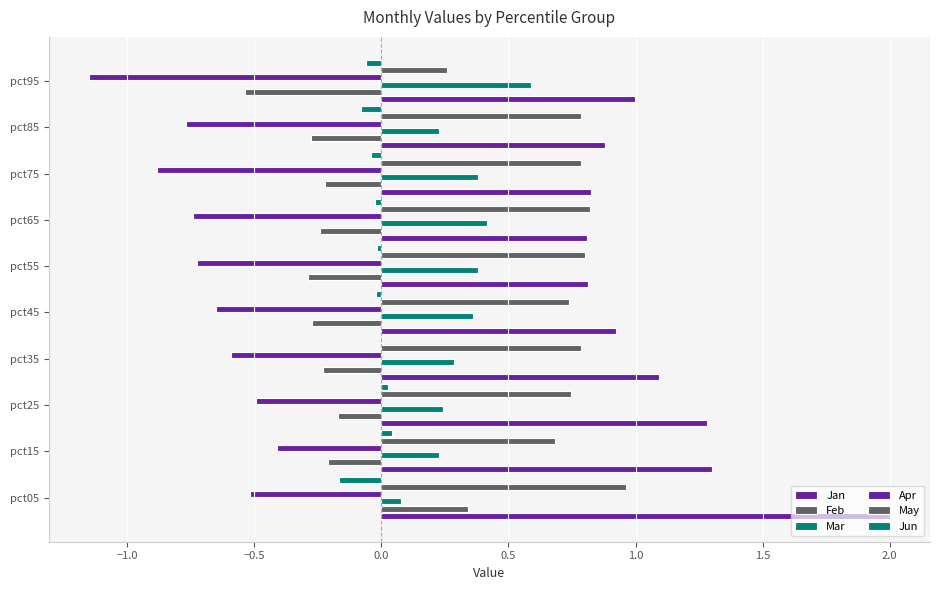

What is the sum of all Apr values?

-6.9